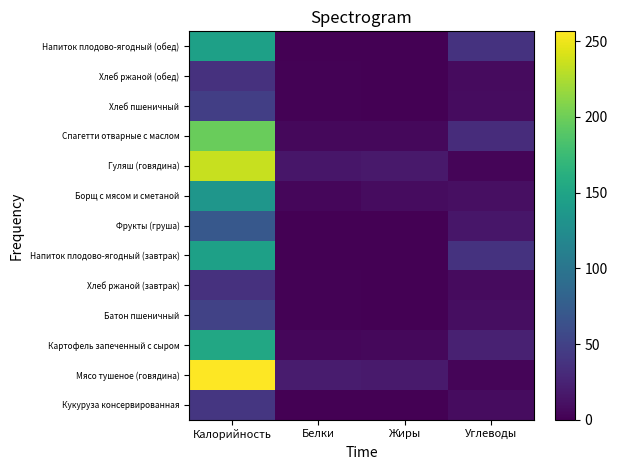

Reading left to right, extract all data points from this chart.

Кукуруза консервированная: Калорийность=40.8	Белки=1.0	Жиры=0.2	Углеводы=8.8
Мясо тушеное (говядина): Калорийность=256.5	Белки=20.0	Жиры=18.1	Углеводы=3.4
Картофель запеченный с сыром: Калорийность=153.6	Белки=4.0	Жиры=5.0	Углеводы=23.1
Батон пшеничный: Калорийность=50.4	Белки=1.4	Жиры=0.1	Углеводы=9.8
Хлеб ржаной (завтрак): Калорийность=36.3	Белки=1.1	Жиры=0.2	Углеводы=7.4
Напиток плодово-ягодный (завтрак): Калорийность=146.0	Белки=0.0	Жиры=0.0	Углеводы=37.2
Фрукты (груша): Калорийность=70.5	Белки=0.6	Жиры=0.5	Углеводы=15.4
Борщ с мясом и сметаной: Калорийность=134.5	Белки=4.7	Жиры=8.2	Углеводы=10.3
Гуляш (говядина): Калорийность=234.6	Белки=15.3	Жиры=17.7	Углеводы=3.5
Спагетти отварные с маслом: Калорийность=197.8	Белки=5.2	Жиры=5.4	Углеводы=32.2
Хлеб пшеничный: Калорийность=48.0	Белки=1.4	Жиры=0.1	Углеводы=8.8
Хлеб ржаной (обед): Калорийность=36.3	Белки=1.1	Жиры=0.2	Углеводы=7.4
Напиток плодово-ягодный (обед): Калорийность=146.0	Белки=0.0	Жиры=0.0	Углеводы=37.2